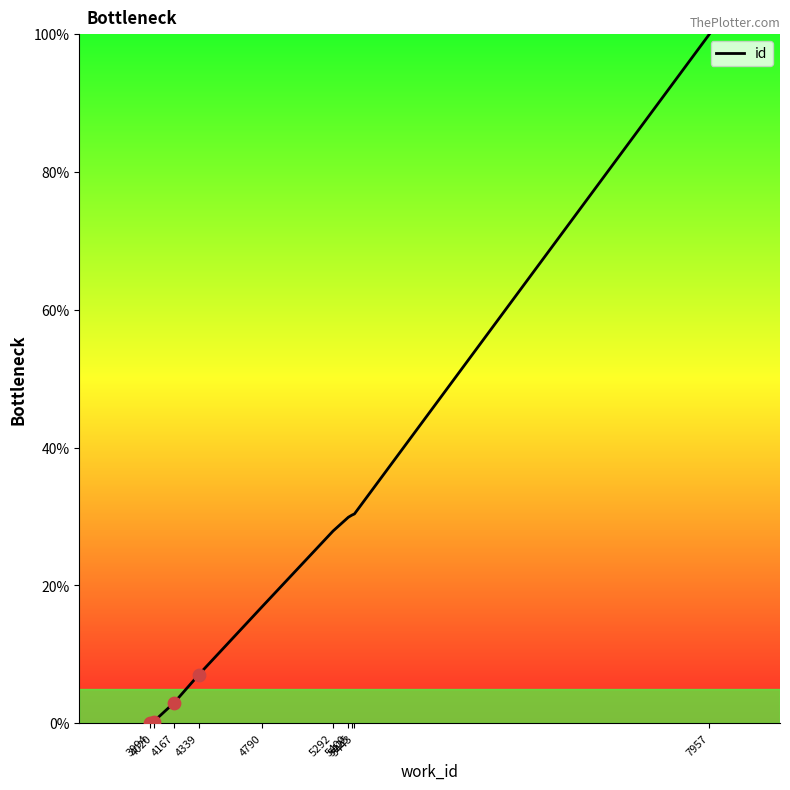

What is the change in value from 3994 to 4167?

+3.0